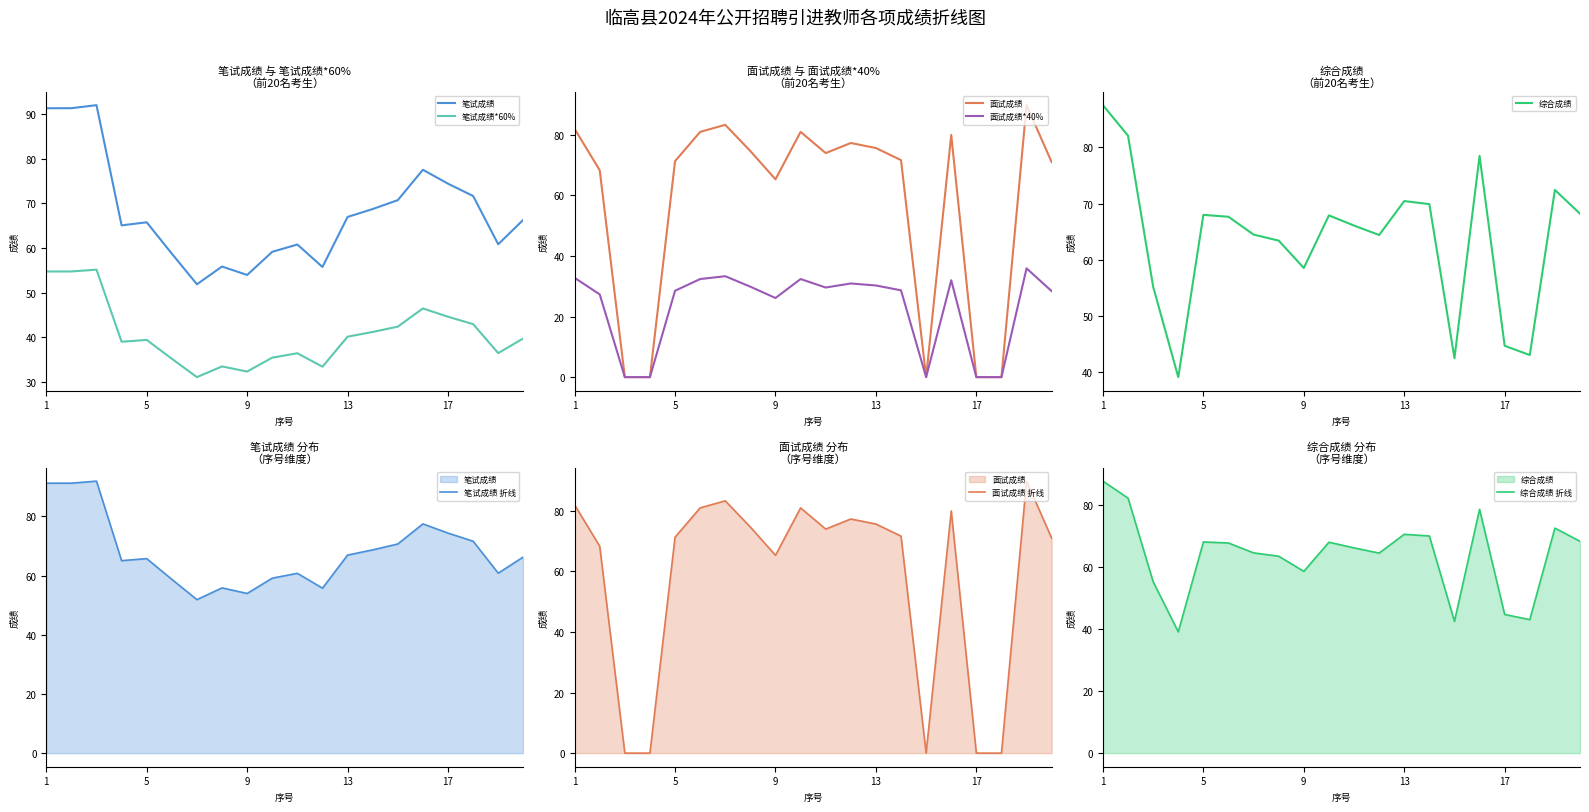

Is it true that 笔试成绩*60% equals 33.5 at 12?

True